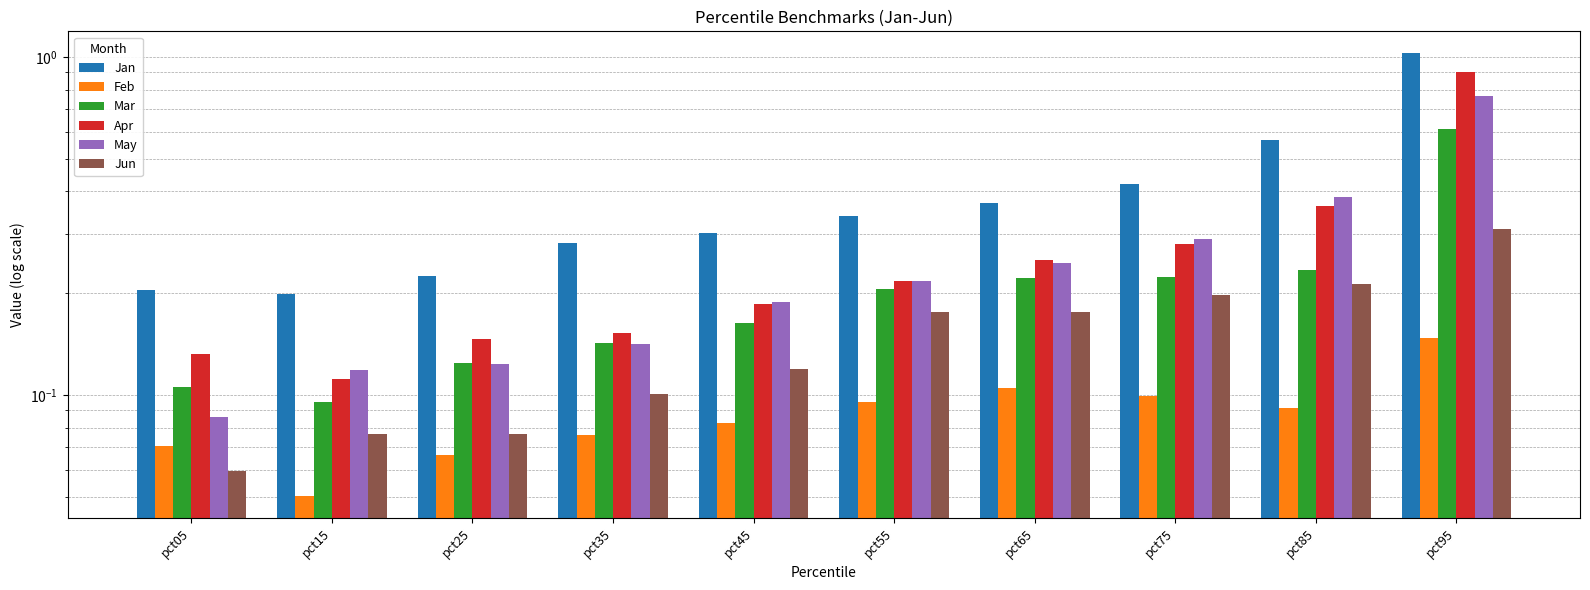

Count the number of categories in the chart.

10